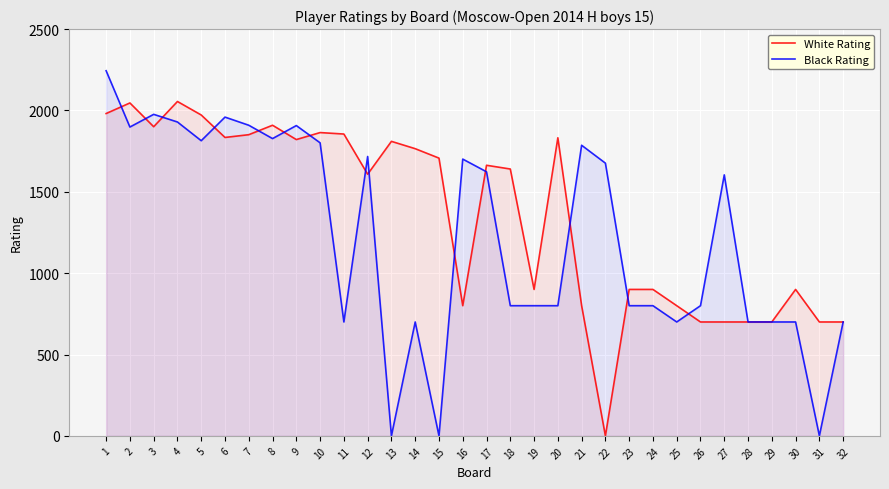

At which label is White Rating closest to 1027?

19